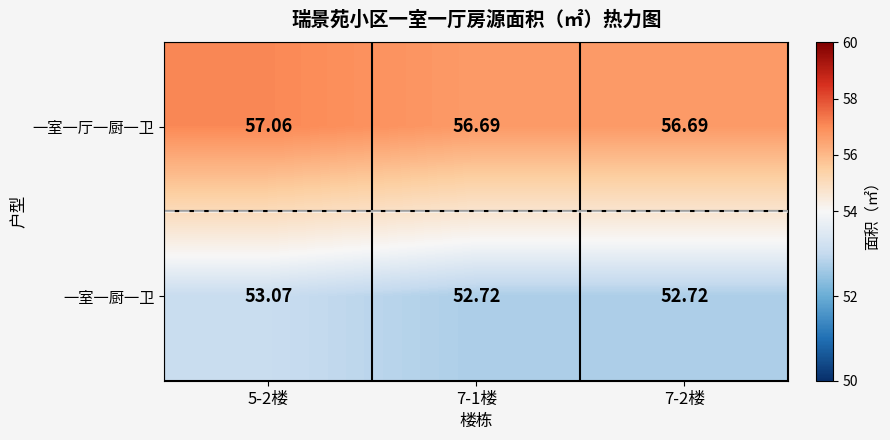

What is the spread (max minus min) of values at 7-1楼?

4.0